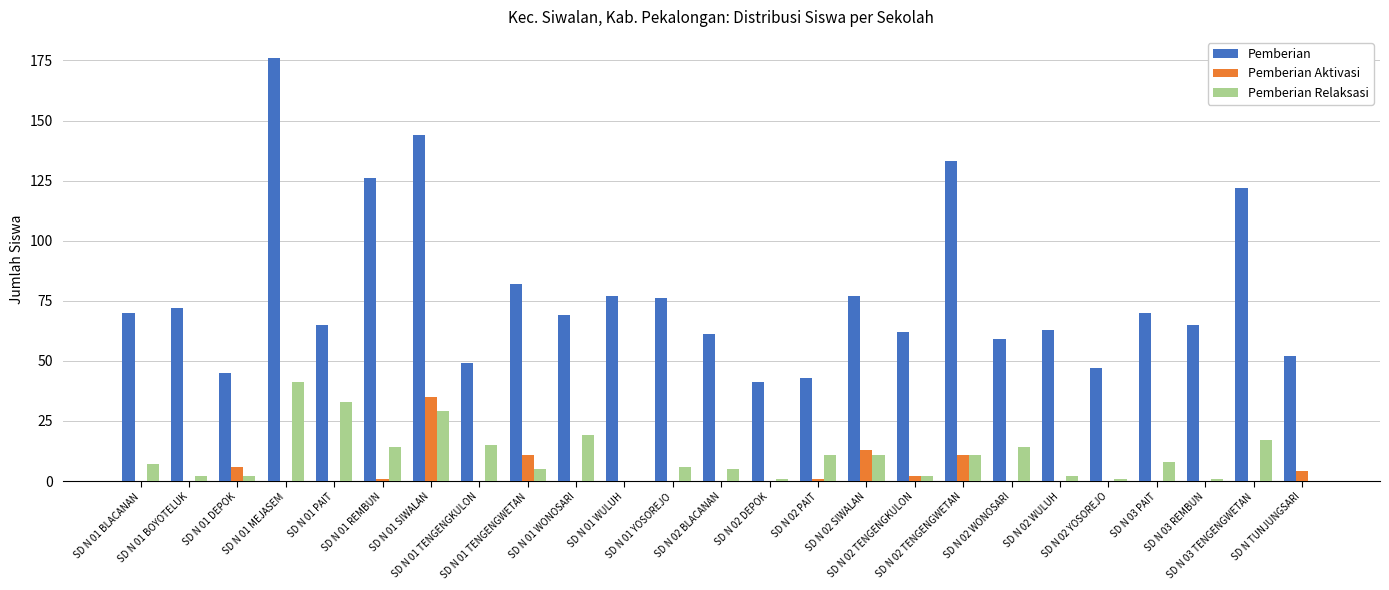

At which category is the sum across all series the highest?

SD N 01 MEJASEM